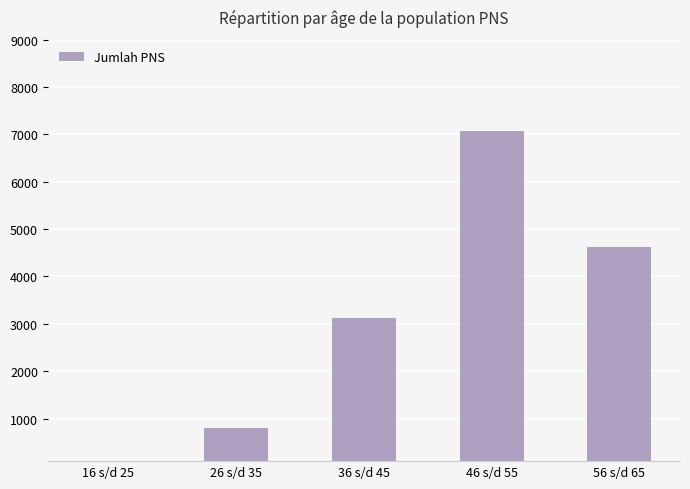

What is the value of the 5th bar from the left?

4625